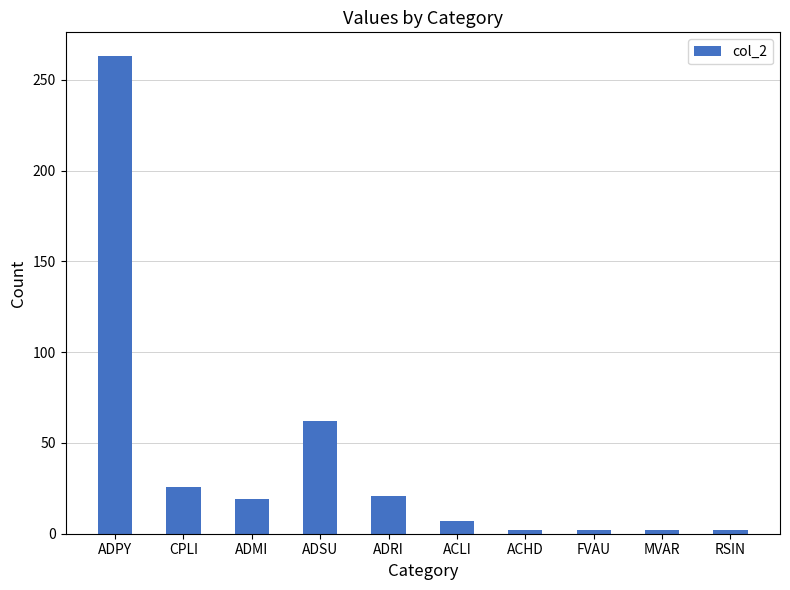

Reading left to right, transcribe all the data shown in this chart.

263	26	19	62	21	7	2	2	2	2